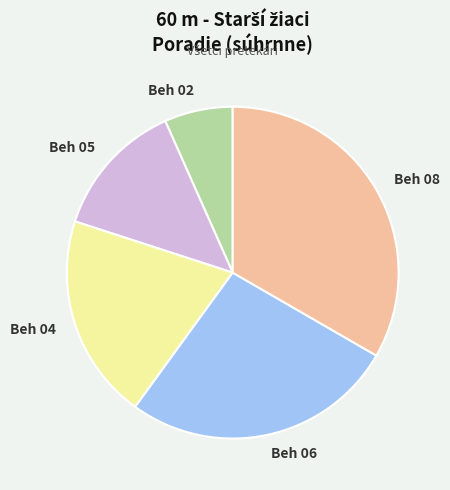

Approximately how many times larger is the value at Beh 06 compared to Beh 02?

4.0